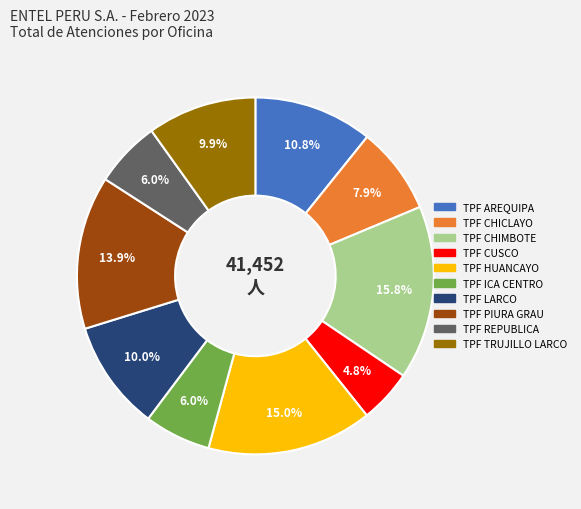

Combined, what portion of the pie is TPF TRUJILLO LARCO and TPF PIURA GRAU?

23.8%